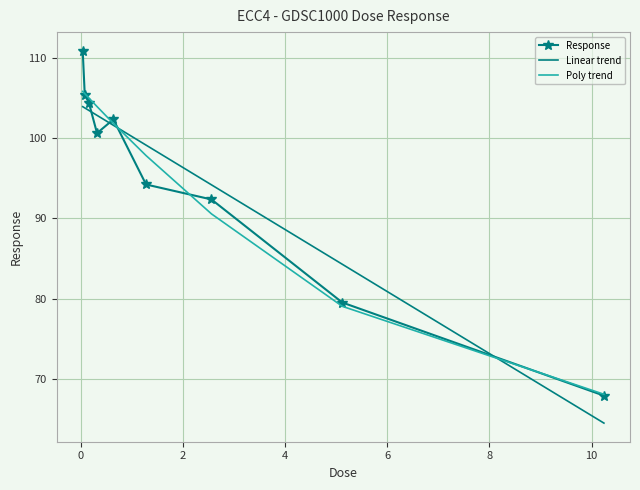

What is the smallest value displayed?

64.5